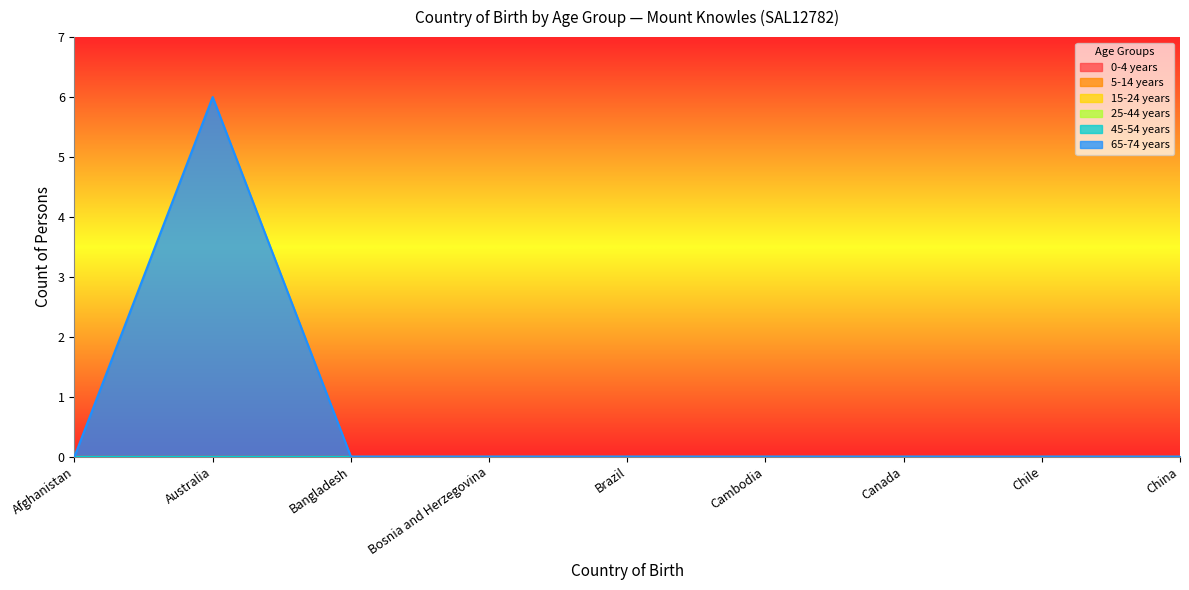

Reading right to left, list all the values displayed in this chart.

0-4 years: China=0	Chile=0	Canada=0	Cambodia=0	Brazil=0	Bosnia and Herzegovina=0	Bangladesh=0	Australia=0	Afghanistan=0
5-14 years: China=0	Chile=0	Canada=0	Cambodia=0	Brazil=0	Bosnia and Herzegovina=0	Bangladesh=0	Australia=0	Afghanistan=0
15-24 years: China=0	Chile=0	Canada=0	Cambodia=0	Brazil=0	Bosnia and Herzegovina=0	Bangladesh=0	Australia=0	Afghanistan=0
25-44 years: China=0	Chile=0	Canada=0	Cambodia=0	Brazil=0	Bosnia and Herzegovina=0	Bangladesh=0	Australia=0	Afghanistan=0
45-54 years: China=0	Chile=0	Canada=0	Cambodia=0	Brazil=0	Bosnia and Herzegovina=0	Bangladesh=0	Australia=0	Afghanistan=0
65-74 years: China=0	Chile=0	Canada=0	Cambodia=0	Brazil=0	Bosnia and Herzegovina=0	Bangladesh=0	Australia=6	Afghanistan=0